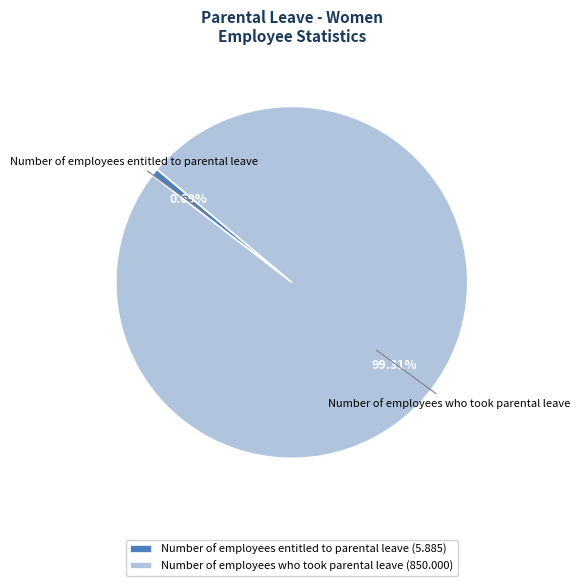

Which slice is the largest?

Number of employees who took parental leave